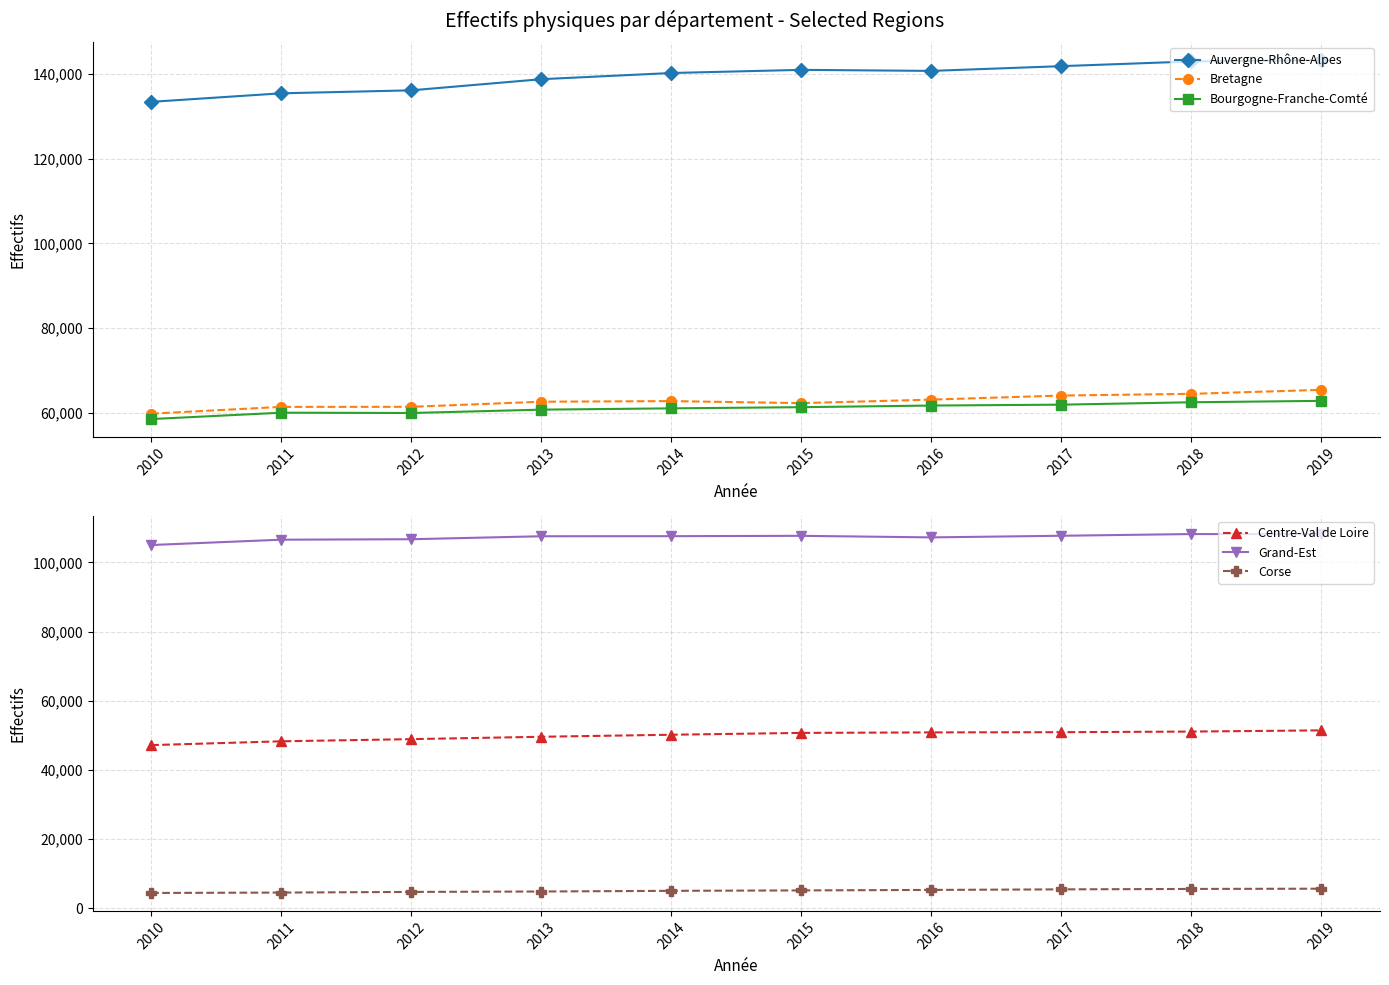

Which series changed the most between 2017 and 2018?

Auvergne-Rhône-Alpes